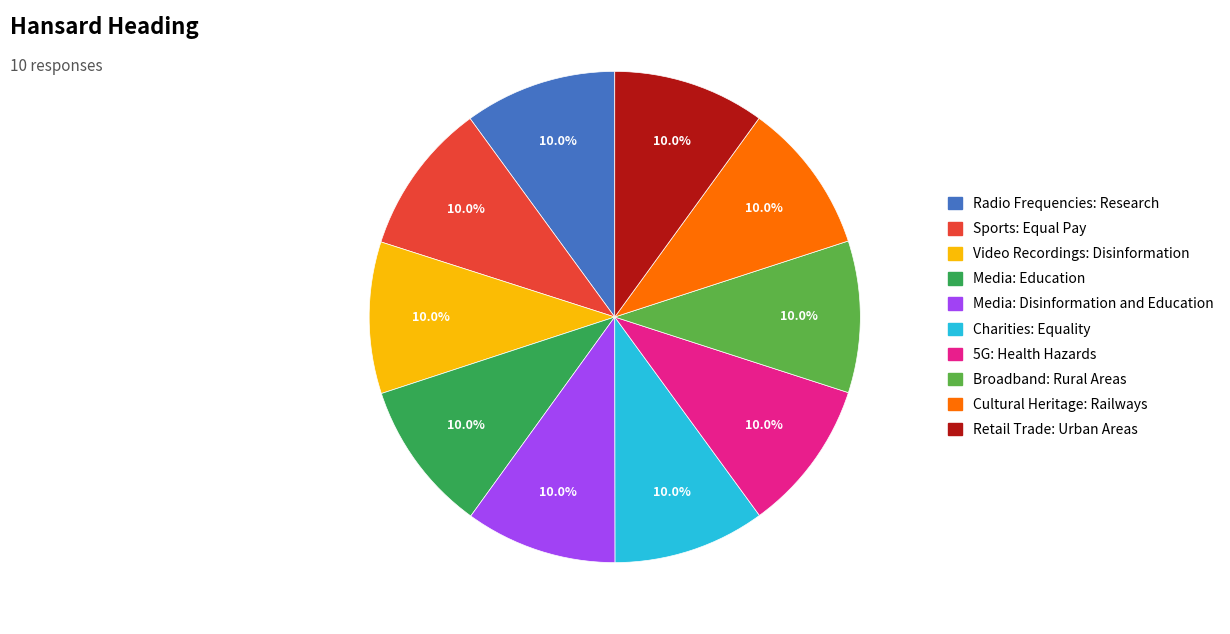

What is the total percentage of Video Recordings: Disinformation and Media: Disinformation and Education?

20.0%